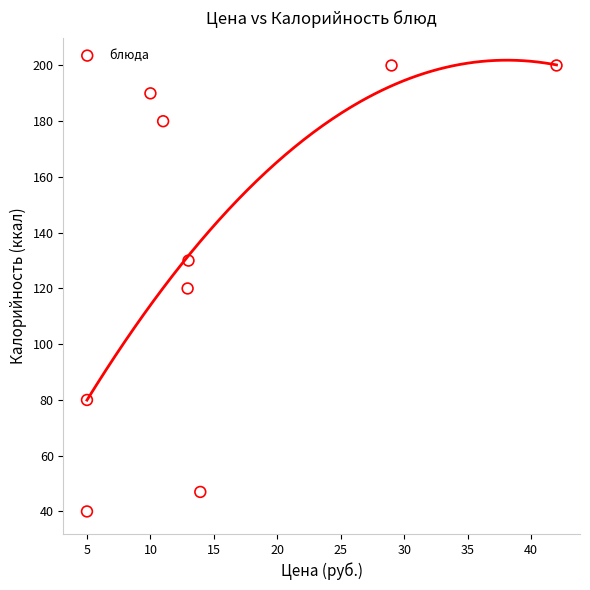

What is the range of Y values (max minus min)?

160